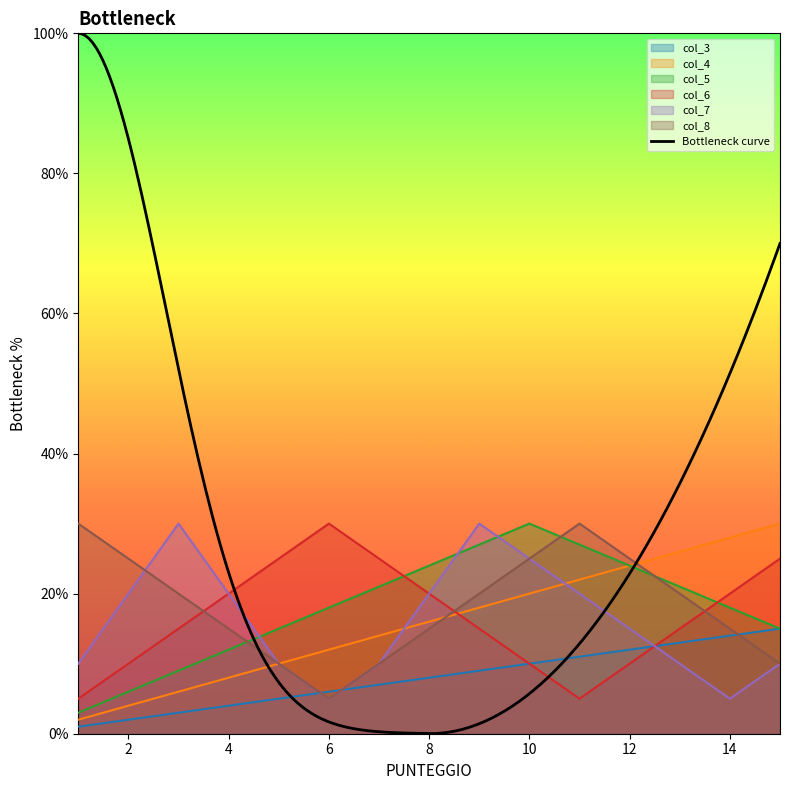

What are all the series names shown in the legend?

col_3, col_4, col_5, col_6, col_7, col_8